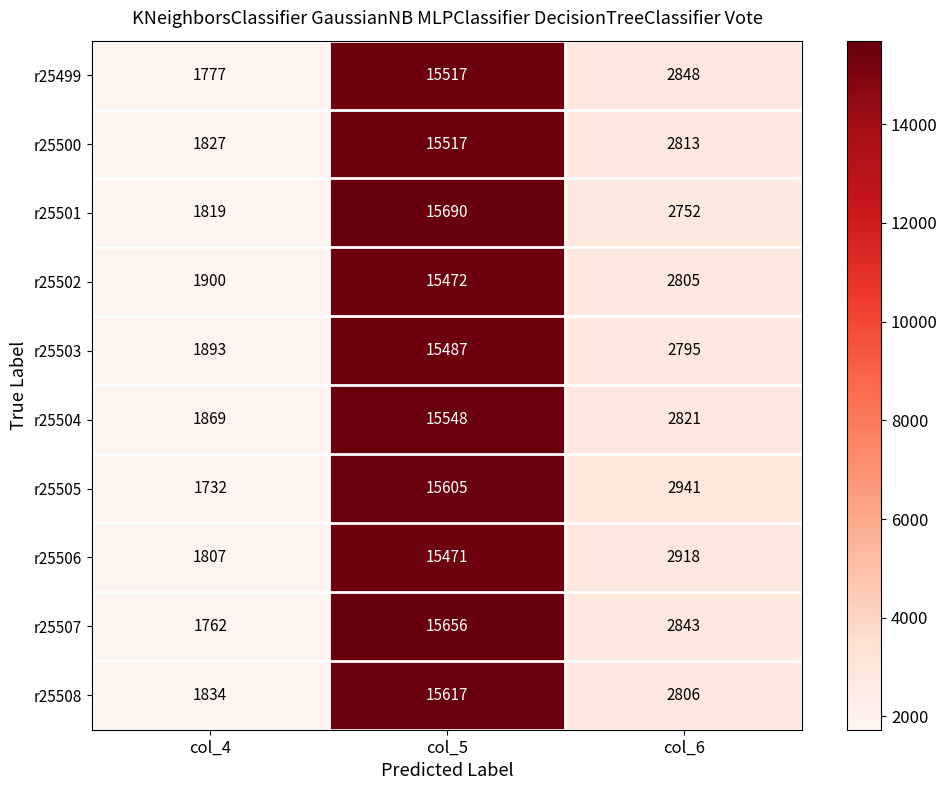

At which category is the sum across all series the highest?

col_5